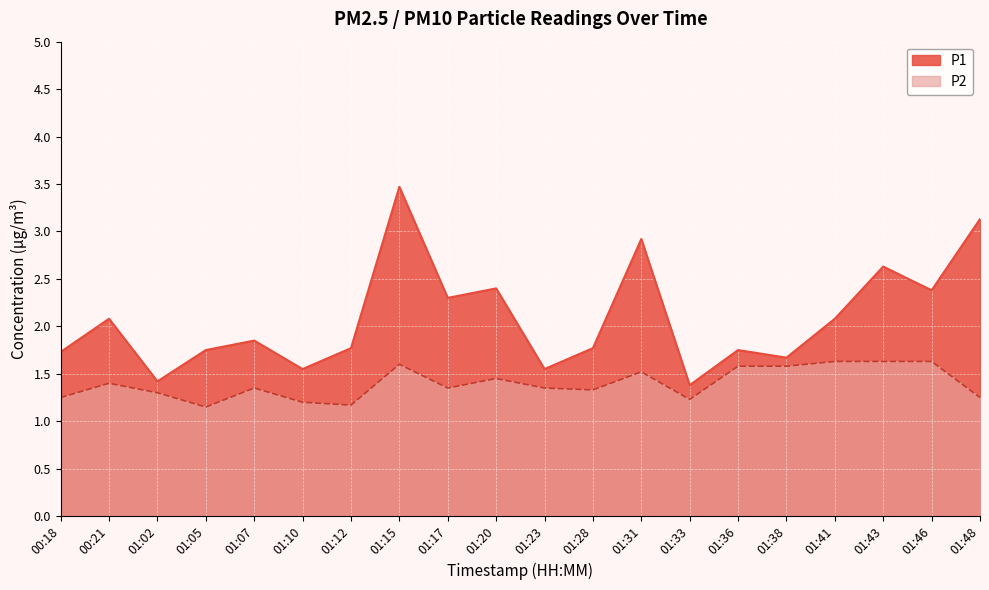

Reading left to right, list all the values displayed in this chart.

P1: 00:18=1.7	00:21=2.1	01:02=1.4	01:05=1.8	01:07=1.9	01:10=1.6	01:12=1.8	01:15=3.5	01:17=2.3	01:20=2.4	01:23=1.6	01:28=1.8	01:31=2.9	01:33=1.4	01:36=1.8	01:38=1.7	01:41=2.1	01:43=2.6	01:46=2.4	01:48=3.1
P2: 00:18=1.2	00:21=1.4	01:02=1.3	01:05=1.1	01:07=1.4	01:10=1.2	01:12=1.2	01:15=1.6	01:17=1.4	01:20=1.4	01:23=1.4	01:28=1.3	01:31=1.5	01:33=1.2	01:36=1.6	01:38=1.6	01:41=1.6	01:43=1.6	01:46=1.6	01:48=1.2